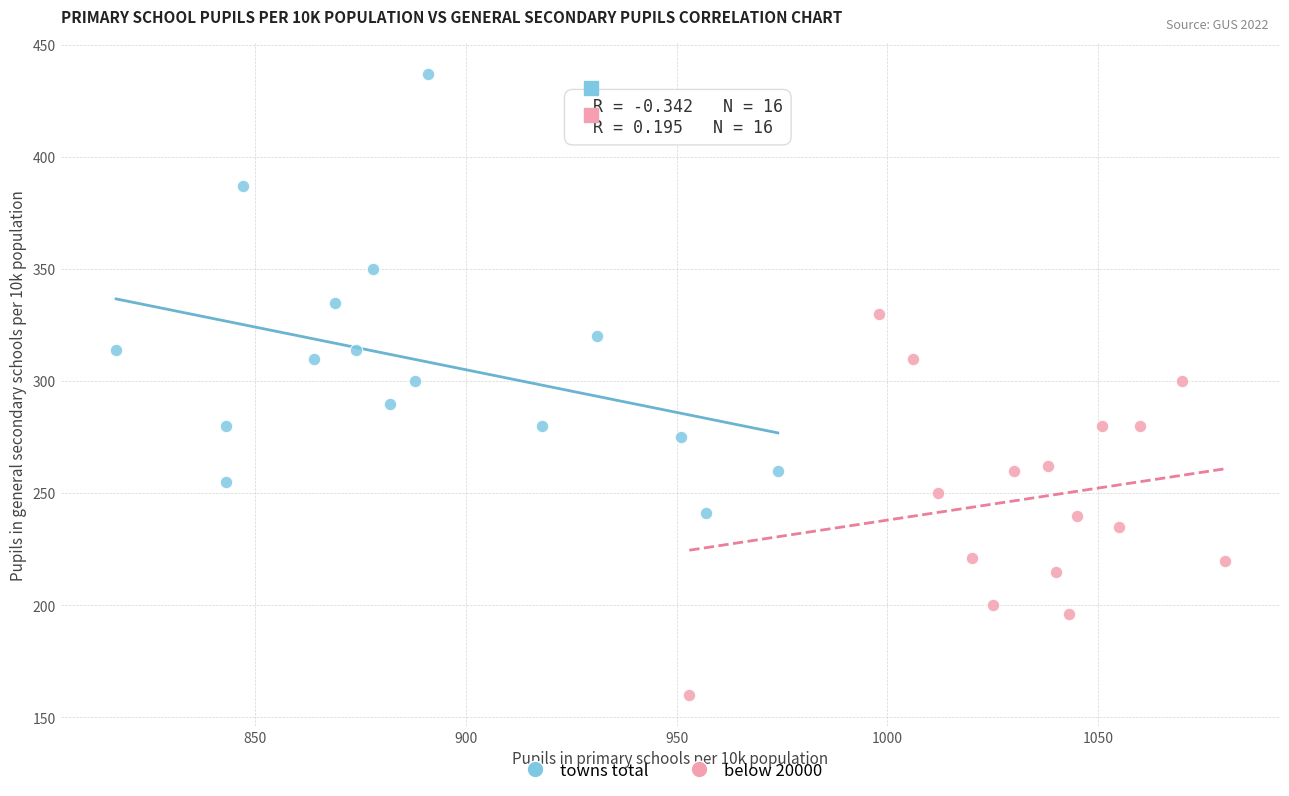

Which series has the largest Y range (max minus min)?

towns total